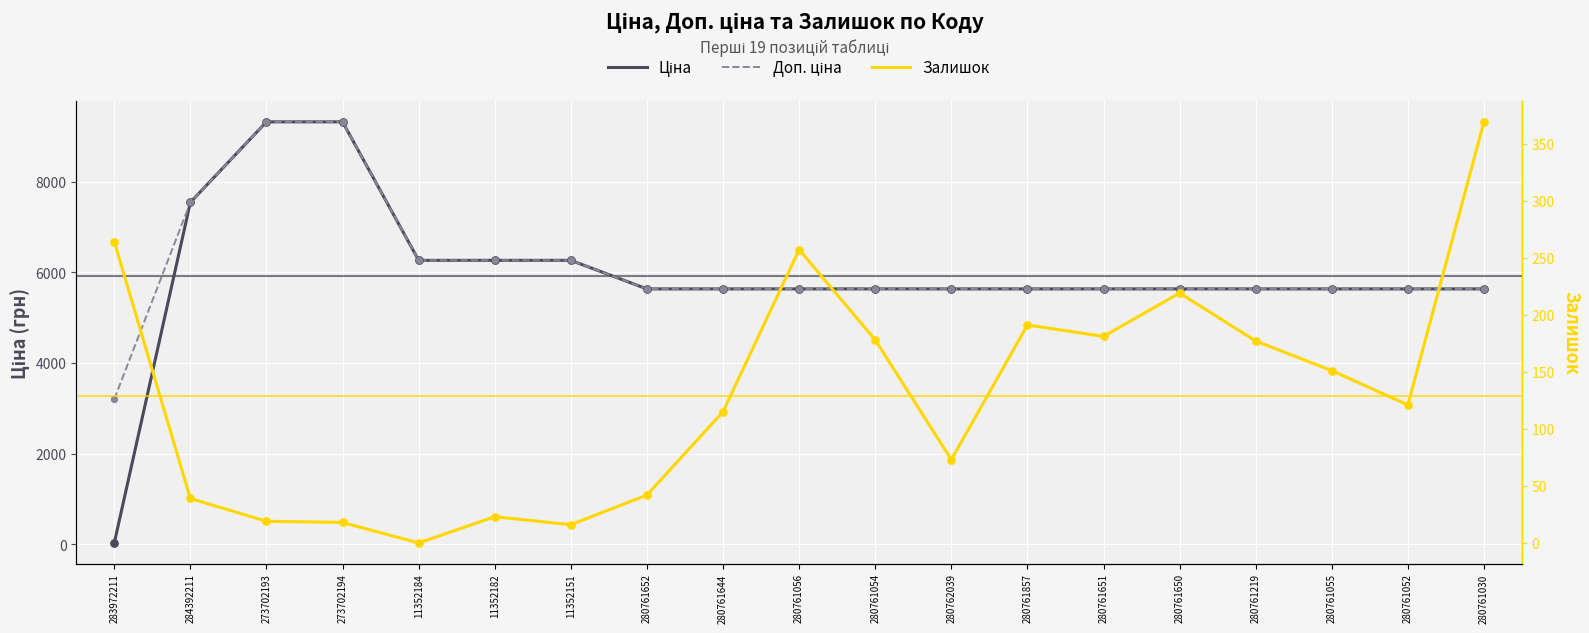

What are all the series names shown in the legend?

Ціна, Доп. ціна, Залишок